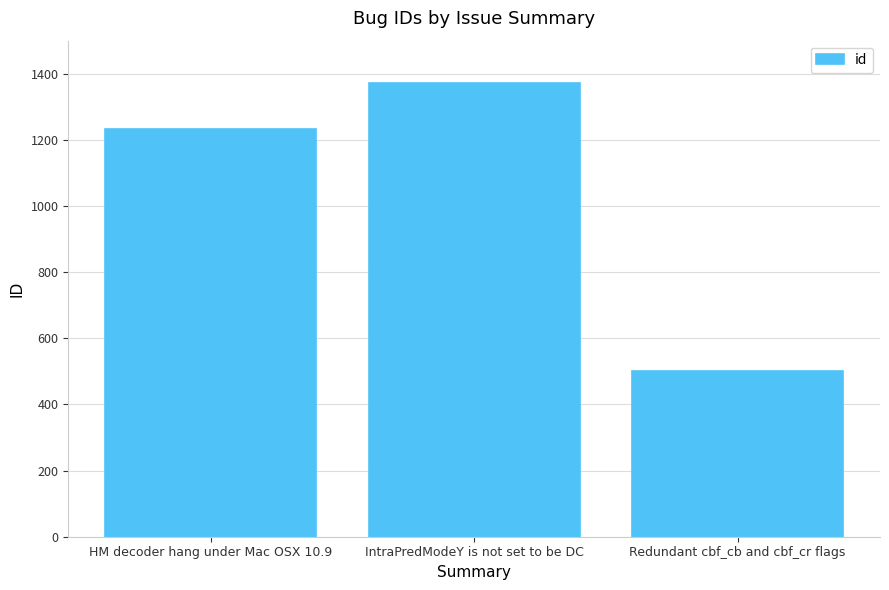

Is it true that the value at IntraPredModeY is not set to be DC is 1372?

True